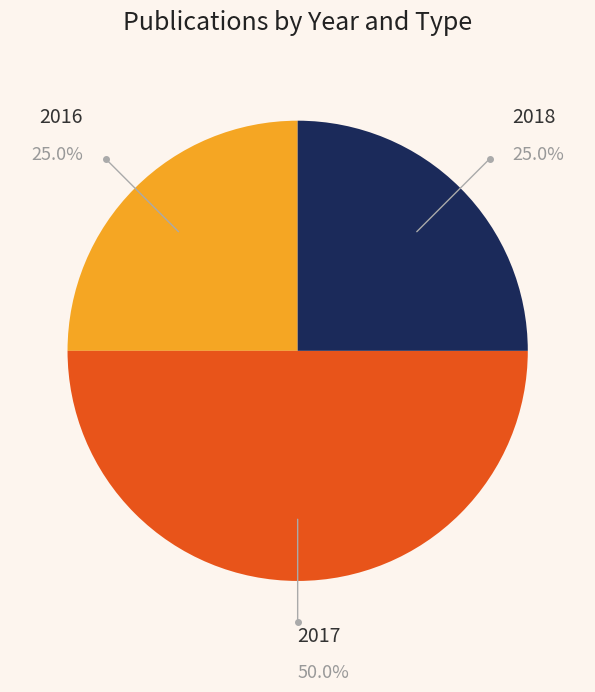

What is the largest slice in the pie chart?

2017